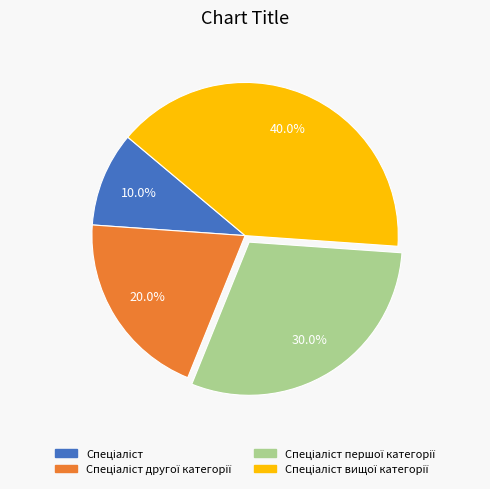

Does any single category account for the majority?

No